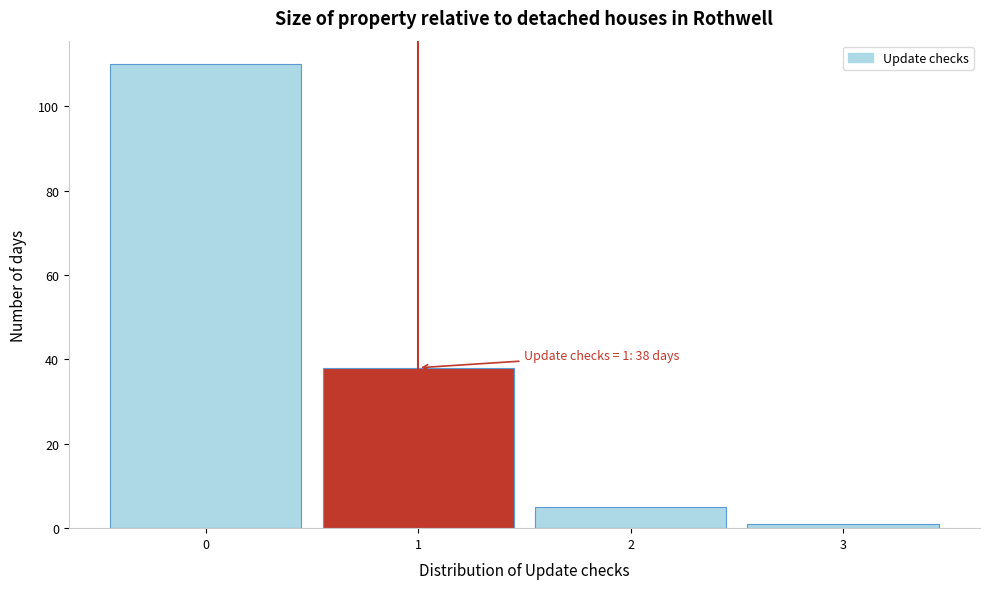

Which range on the x-axis has the tallest bar?

-0.5 to 0.5